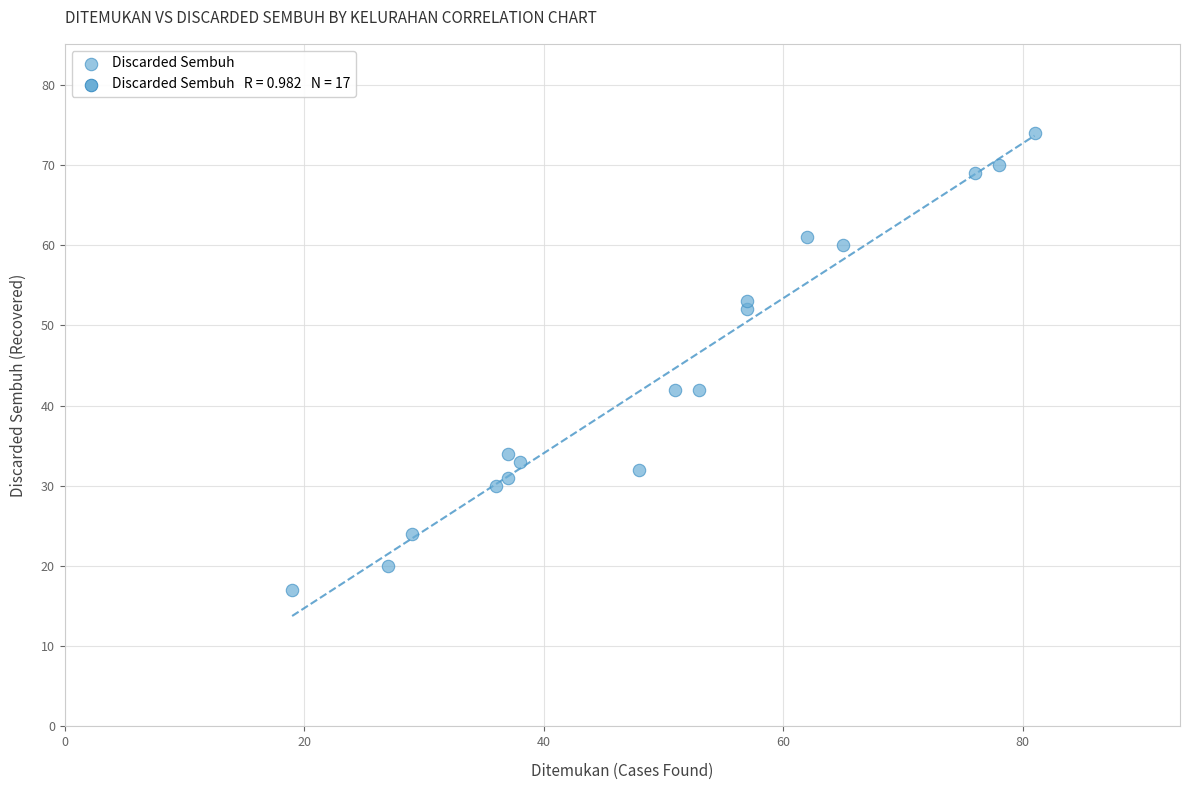

What is the range of Y values (max minus min)?

57